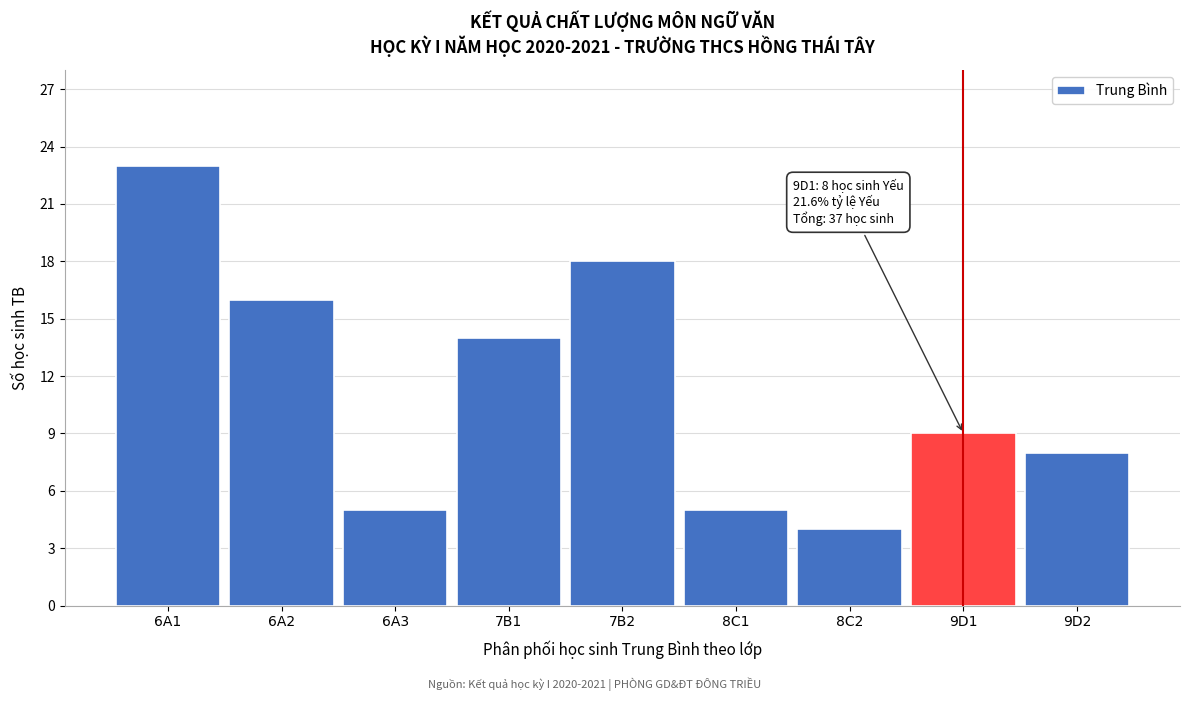

Reading right to left, what are all the values shown in this chart?

9D2=8	9D1=9	8C2=4	8C1=5	7B2=18	7B1=14	6A3=5	6A2=16	6A1=23